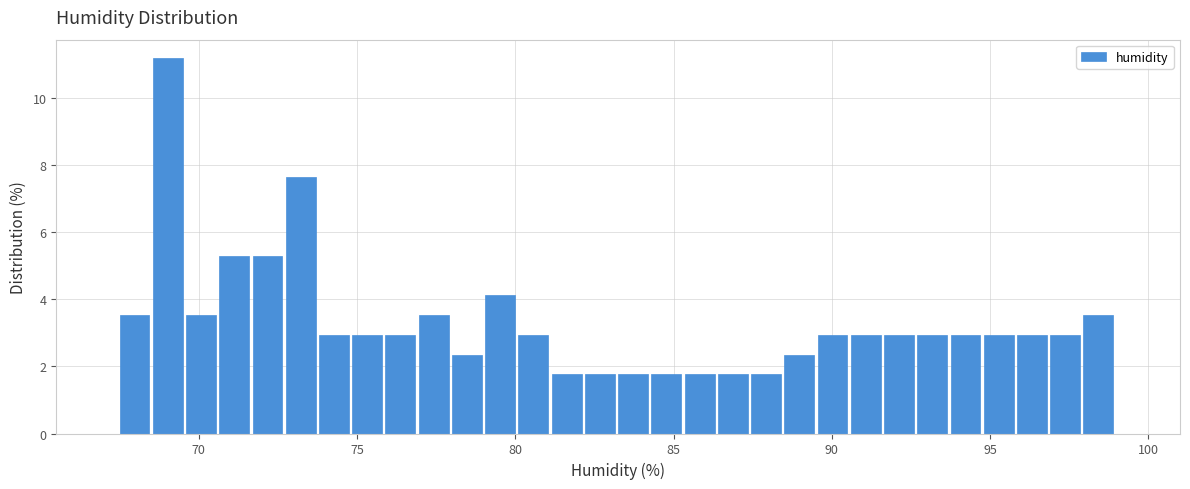

Around what value on the x-axis is the tallest bar? Give the approximate position of its centre, as read against the axis.

69.0